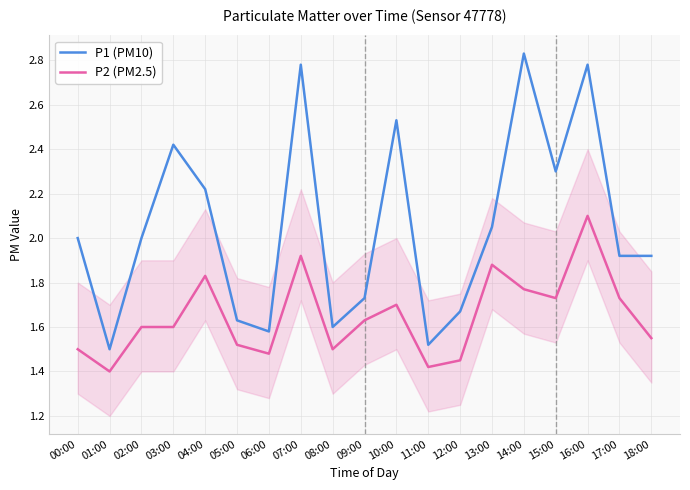

True or false: P1 (PM10) and P2 (PM2.5) intersect in this chart.

False